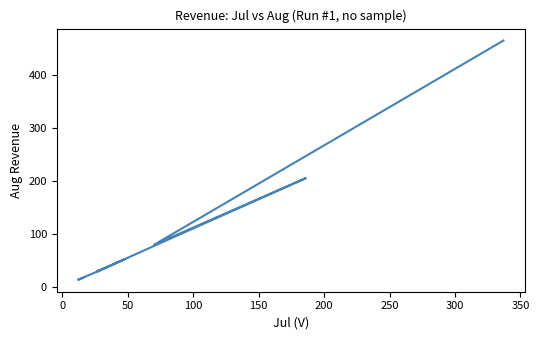

What is the greatest value displayed?

466